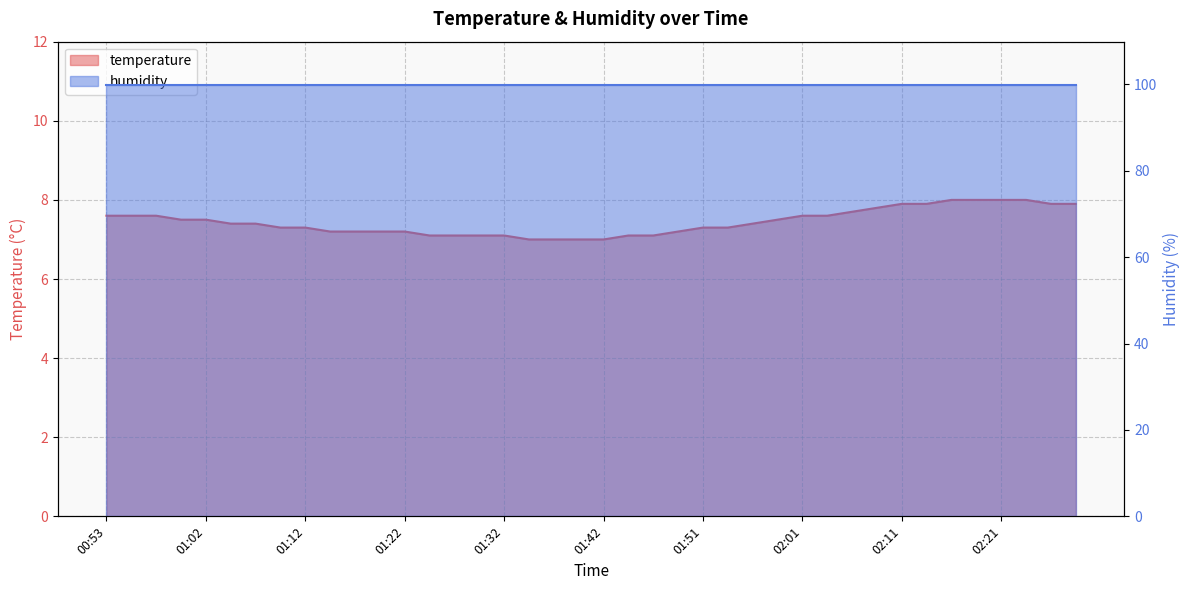

What is the ratio of the value at 01:05 to the value at 01:20?

1.0